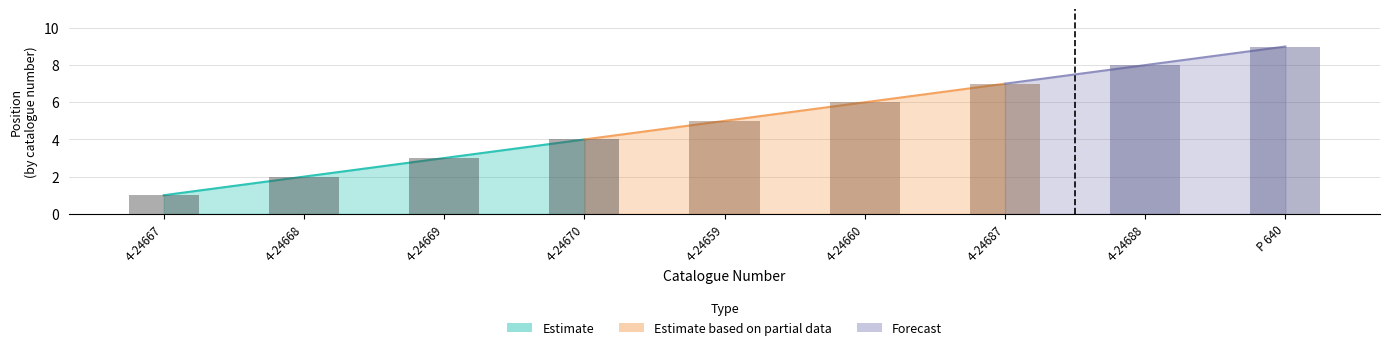

Count the values in the range 3 to 7.

5